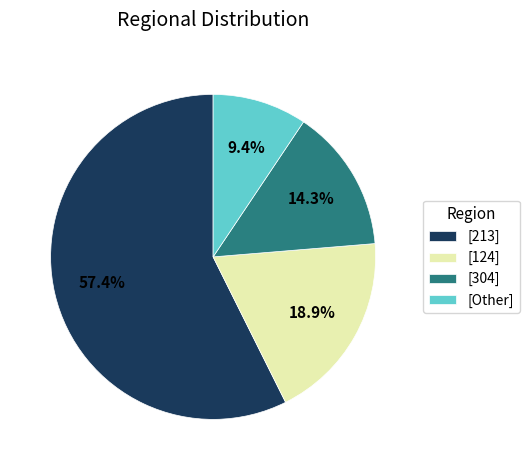

What is the largest slice in the pie chart?

[213]